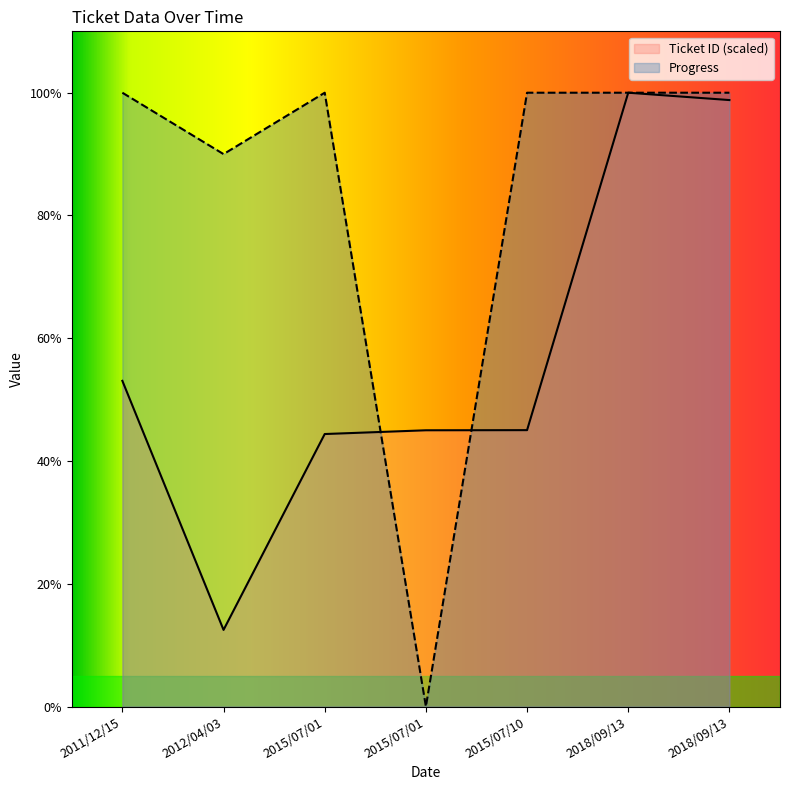

Is the value of Ticket ID at 2018/09/13 greater than the value of Progress at 2011/12/15?

No